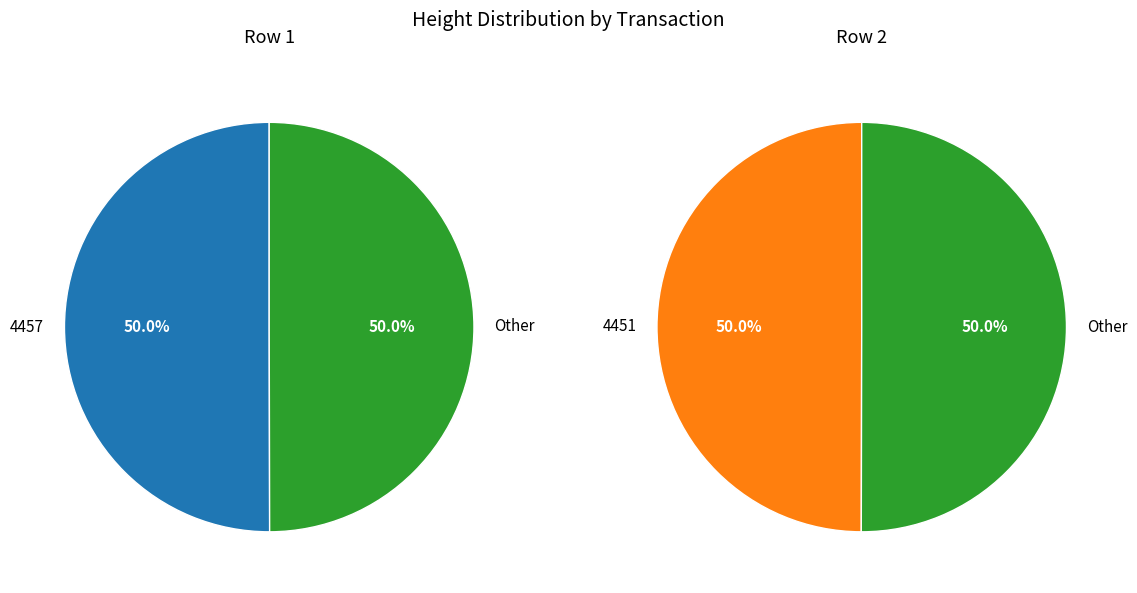

The 4451 slice represents 60% of the pie. True or false?

False